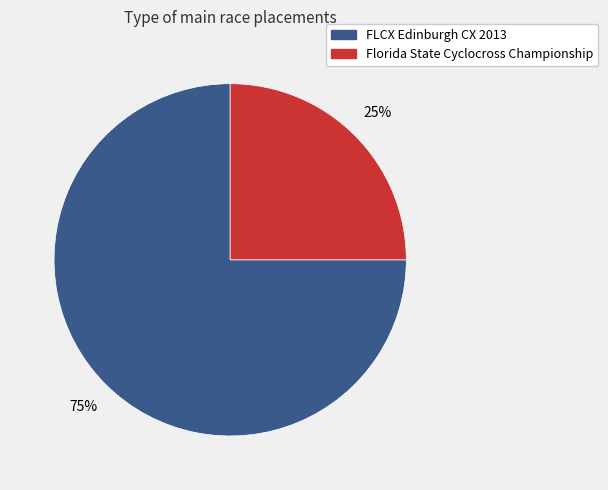

Combined, do Florida State Cyclocross Championship and FLCX Edinburgh CX 2013 account for over 50%?

Yes